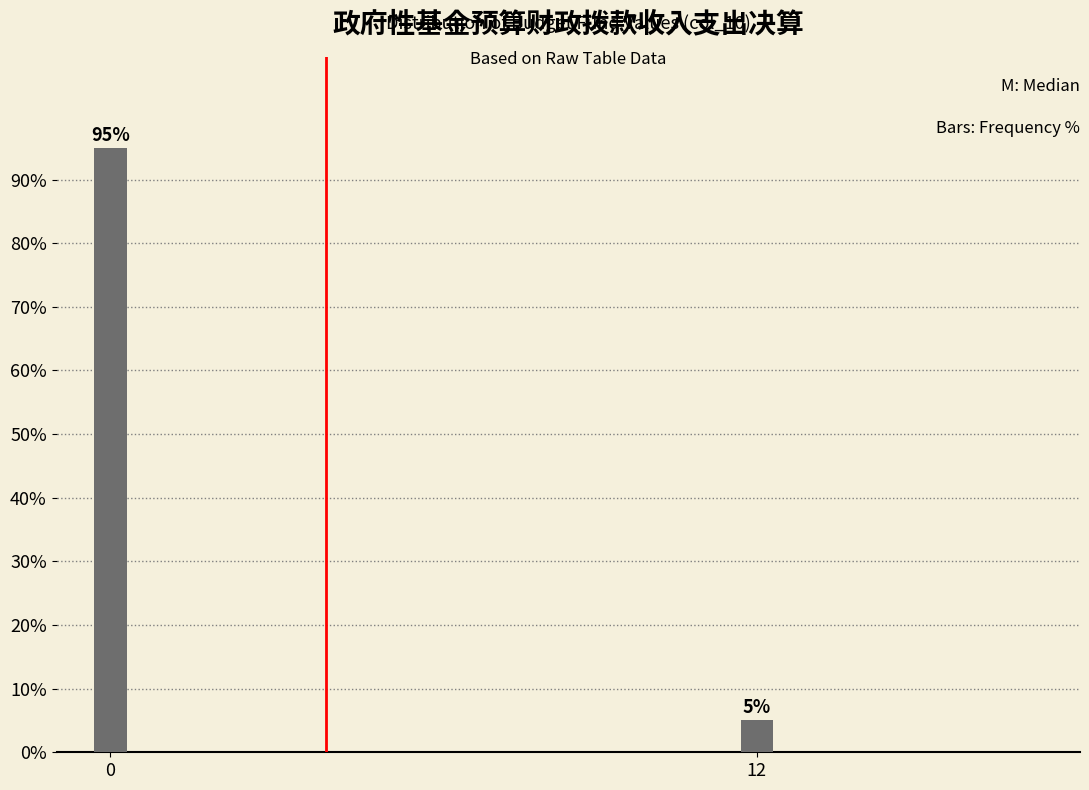

Reading left to right, list all the values displayed in this chart.

0=95	12=5